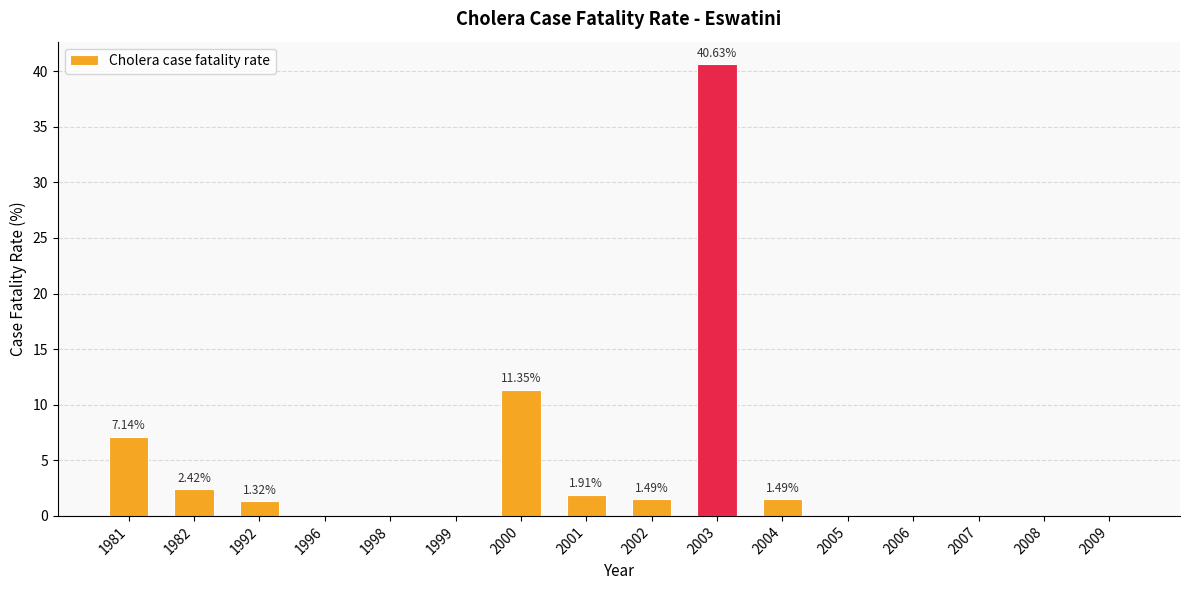

What is the change in value from 2001 to 2009?

-1.9